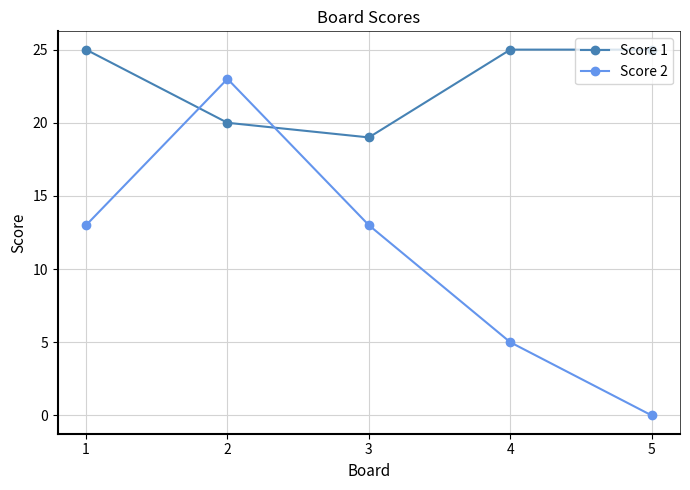

Reading right to left, list all the values displayed in this chart.

Score 1: 25	25	19	20	25
Score 2: 0	5	13	23	13